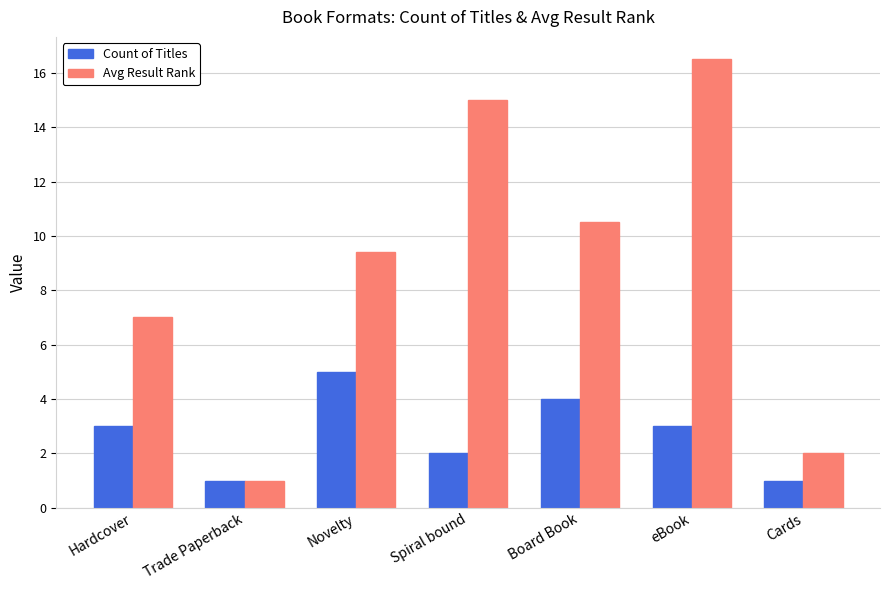

The value of Count of Titles at Trade Paperback is 1.0. True or false?

True